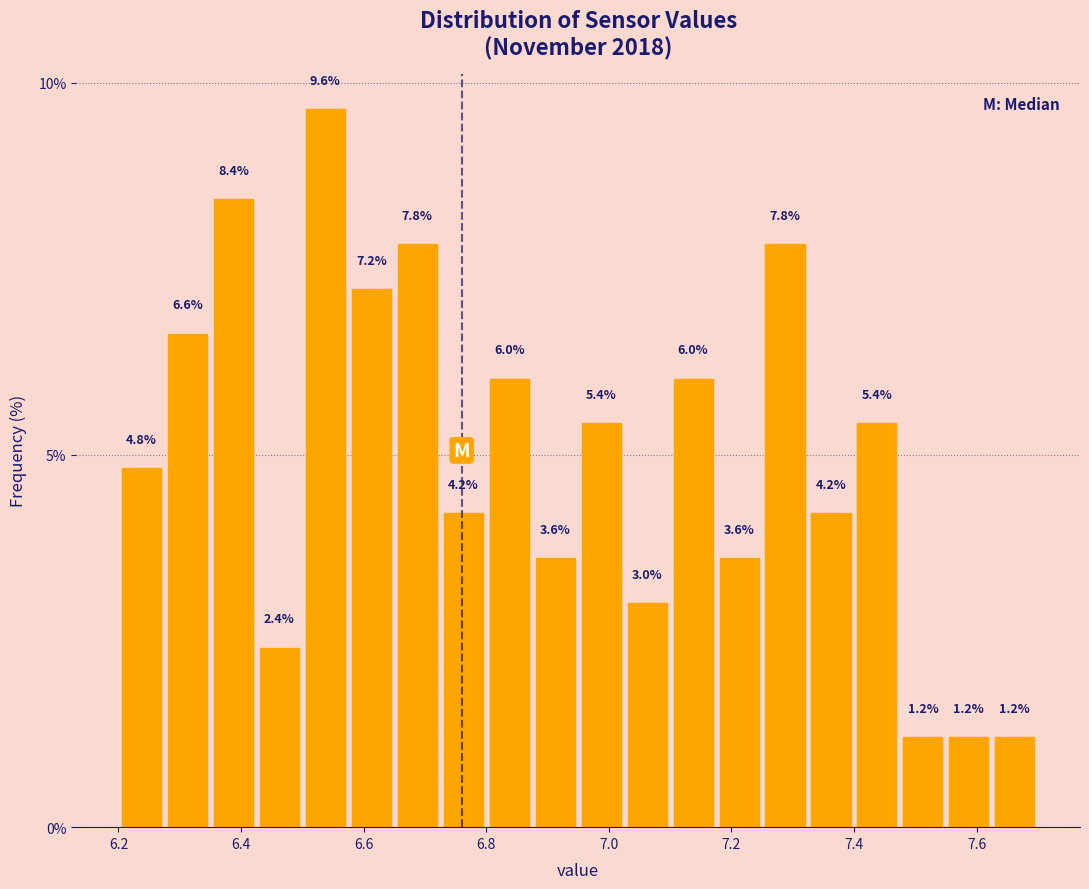

Read against the x-axis, roughly where is the centre of the tallest bar?

6.54